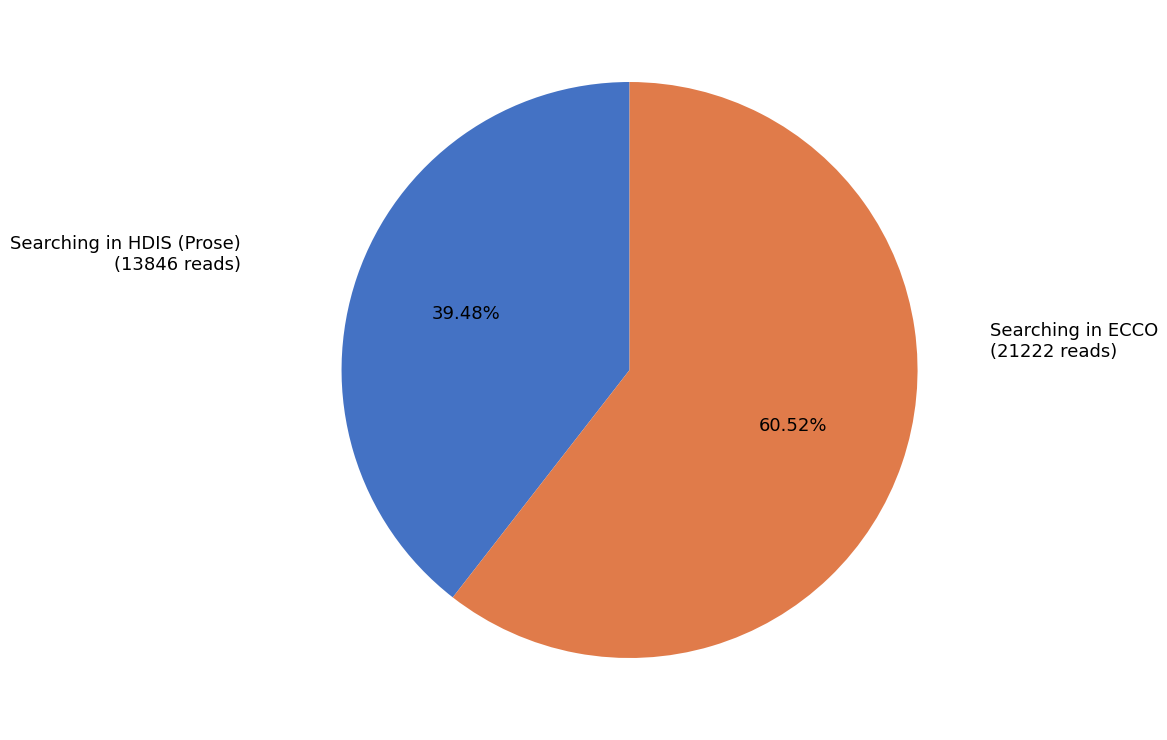

To the nearest percent, what is the average slice percentage?

50%